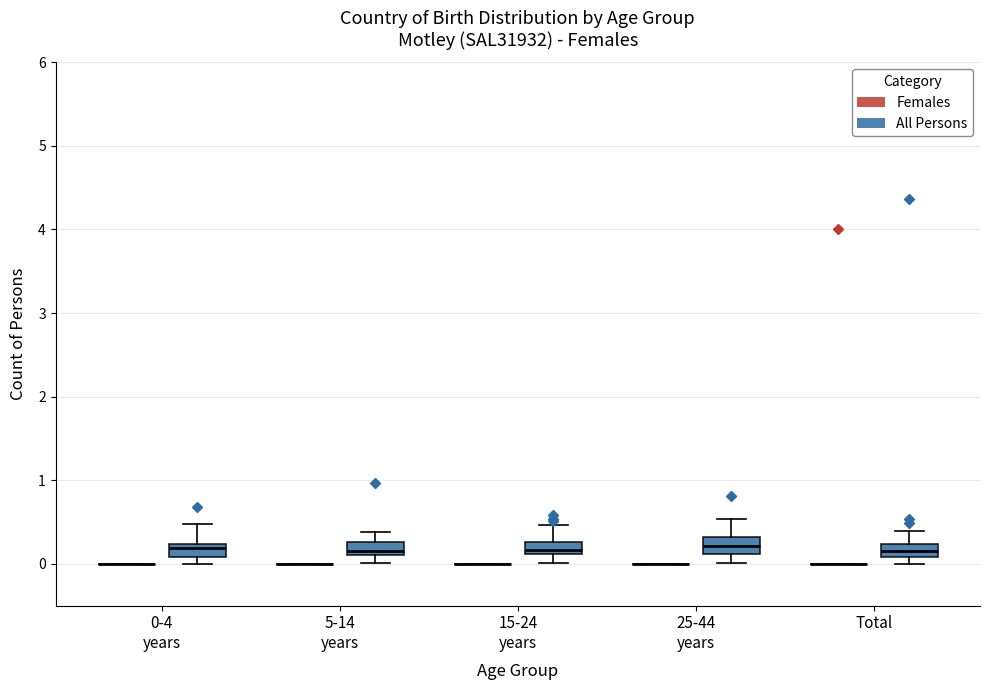

Where is the upper edge of the box for Total (All Persons) on the y-axis? The values are not printed on the chart, so give them approximately, as read against the axis.

0.2